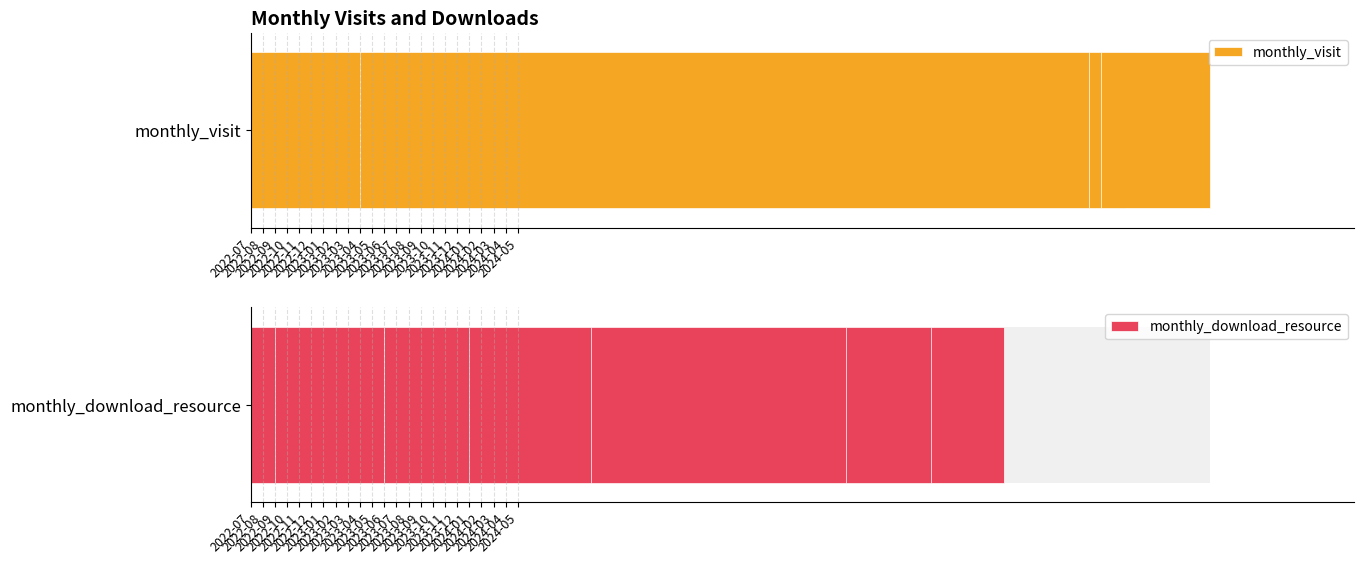

True or false: monthly_visit has a value of 72 at 2022-12.

True